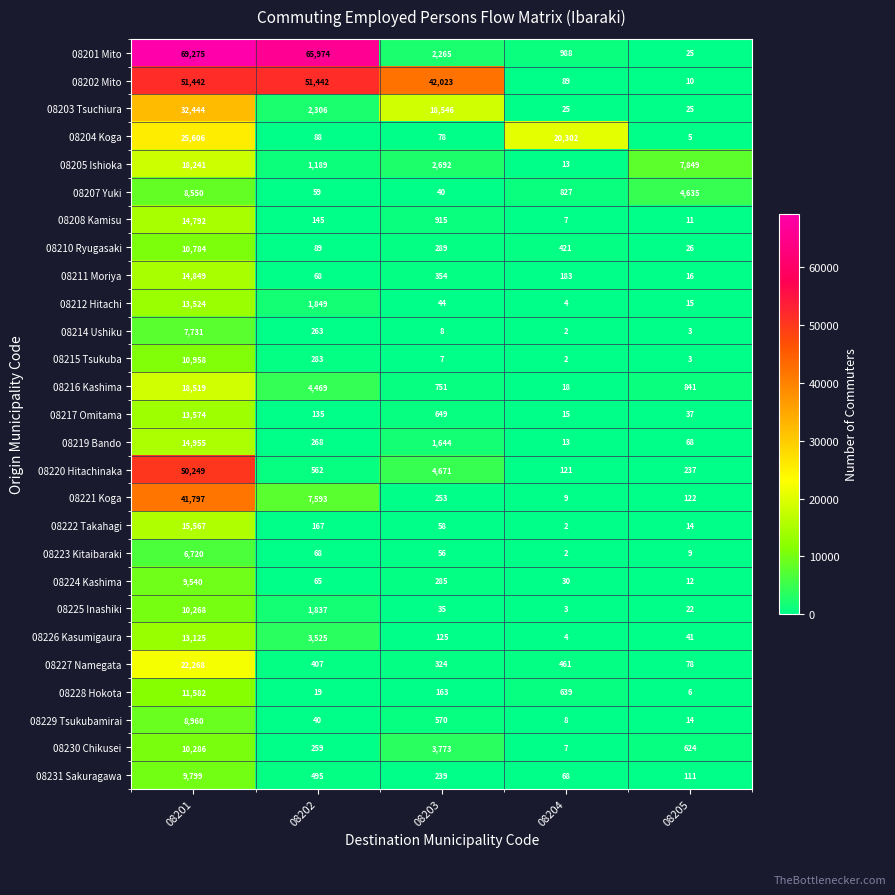

Where does the 08215 Tsukuba series first go above 7?

08201